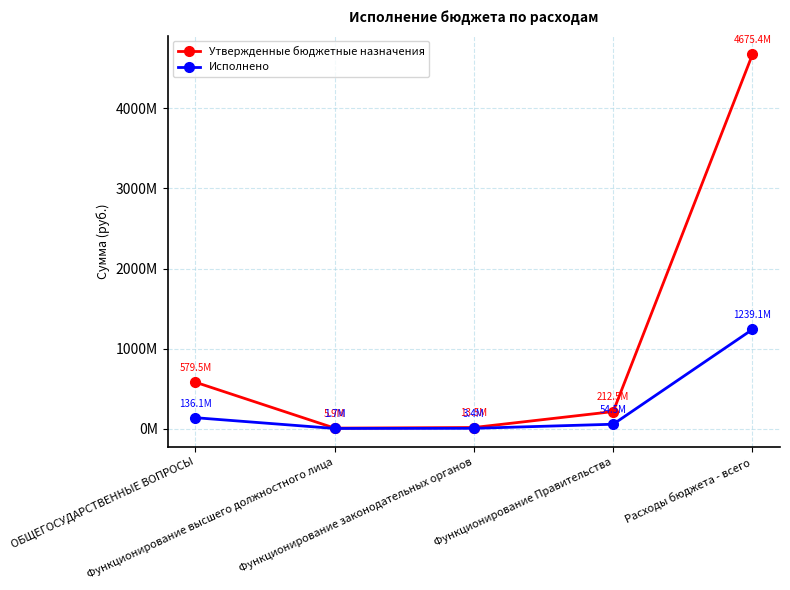

What are all the series names shown in the legend?

Утвержденные бюджетные назначения, Исполнено